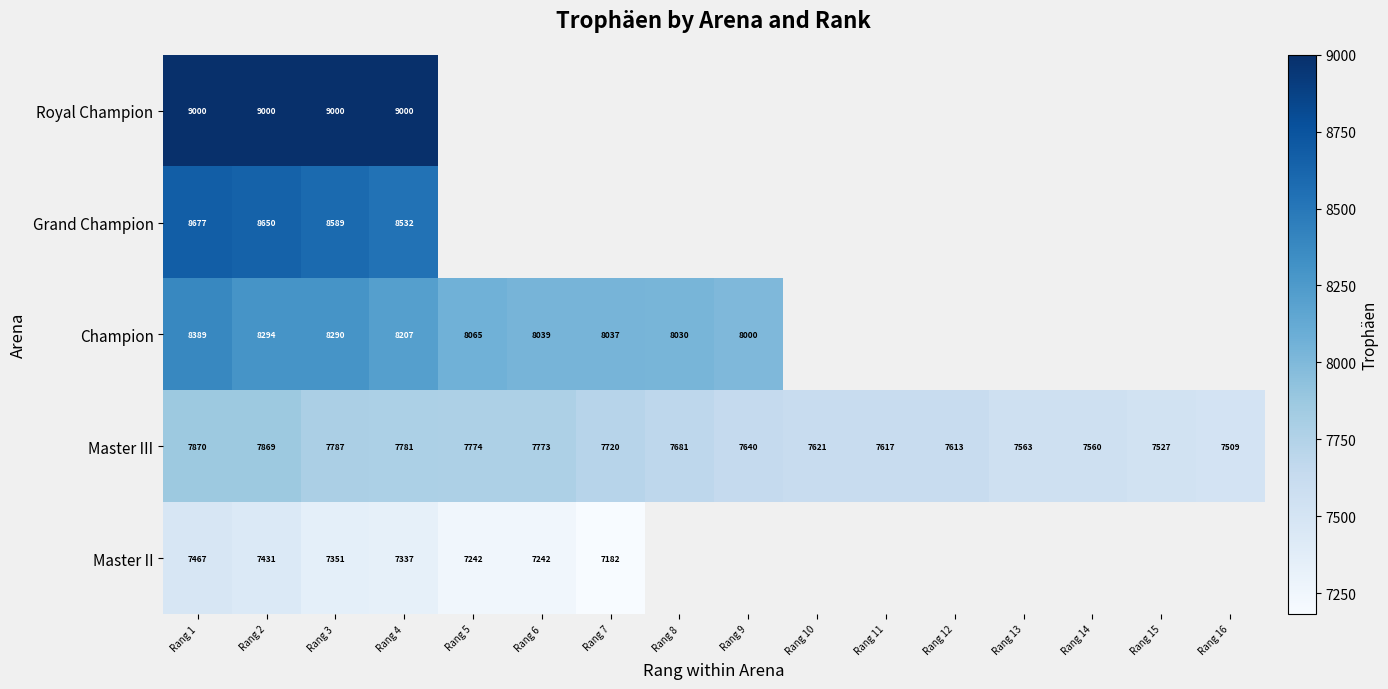

Where does the Master III series first go above 7681?

Rang 1